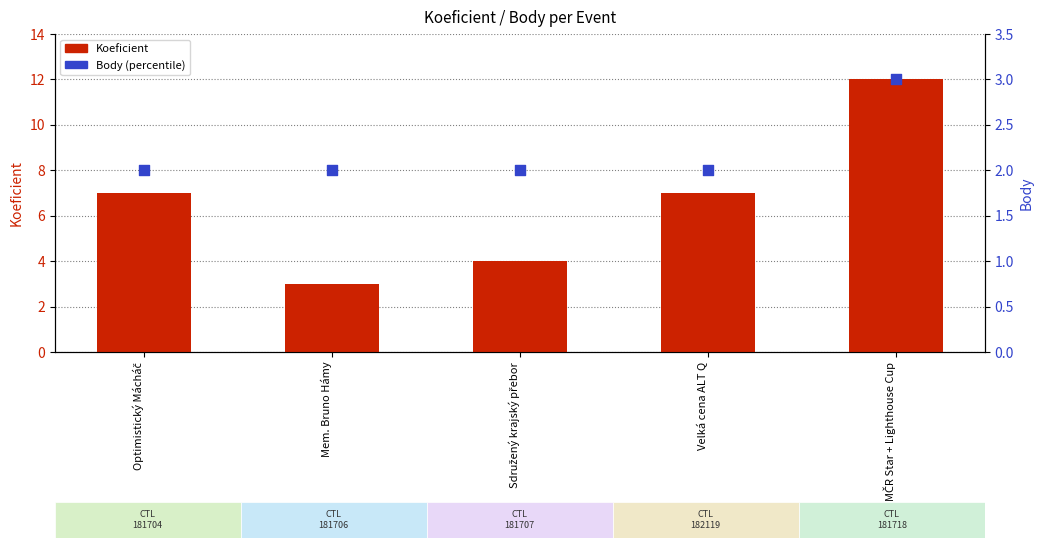

Which series has the largest total across all categories?

Koeficient